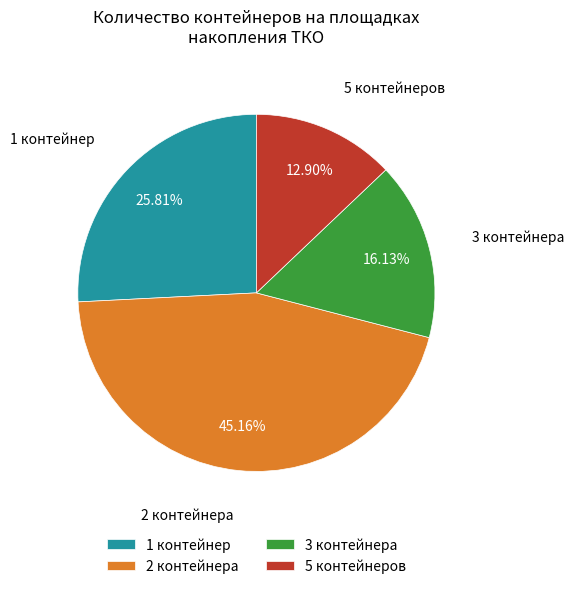

Rank the categories by value from highest to lowest.

2 контейнера, 1 контейнер, 3 контейнера, 5 контейнеров